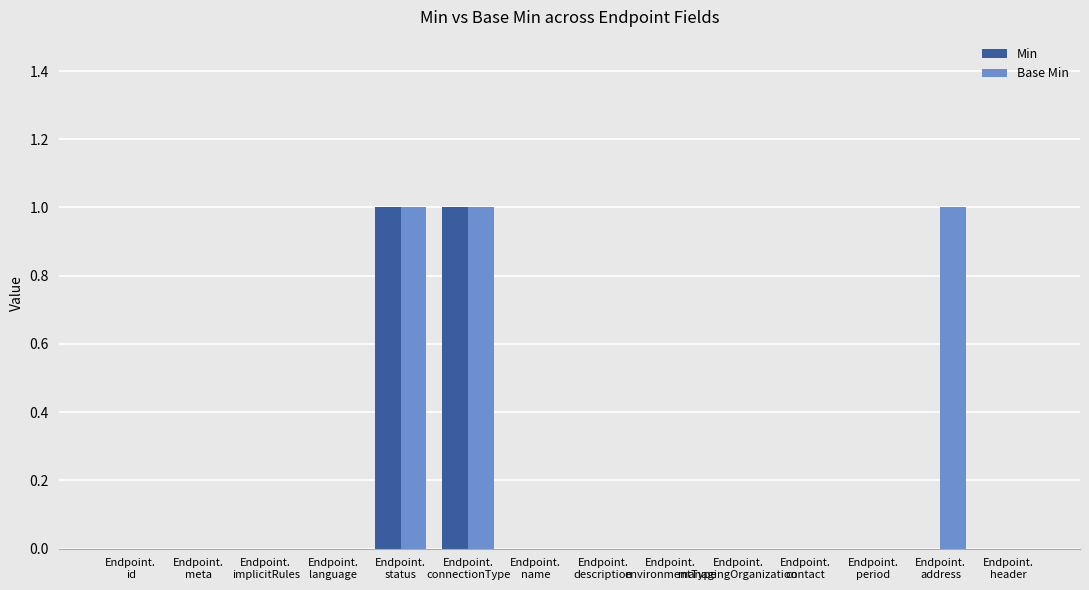

What is the sum of all Base Min values?

3